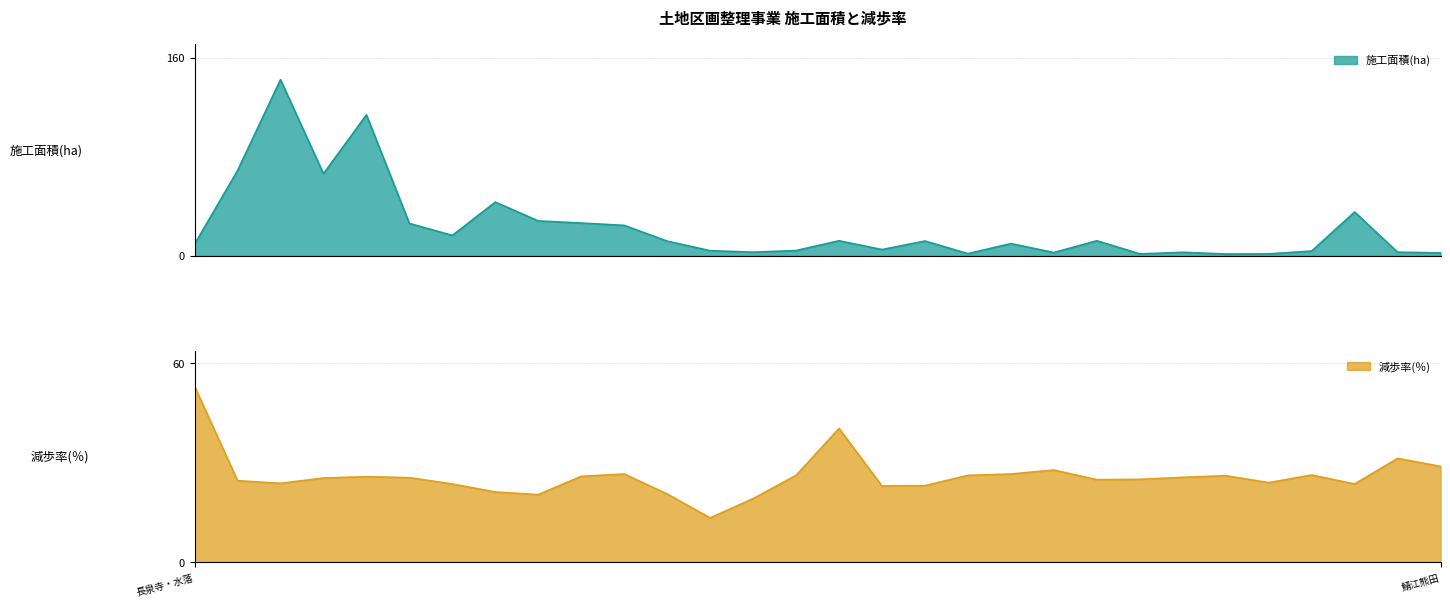

True or false: 減歩率(％) has more than 1 points higher than both neighbors.

True